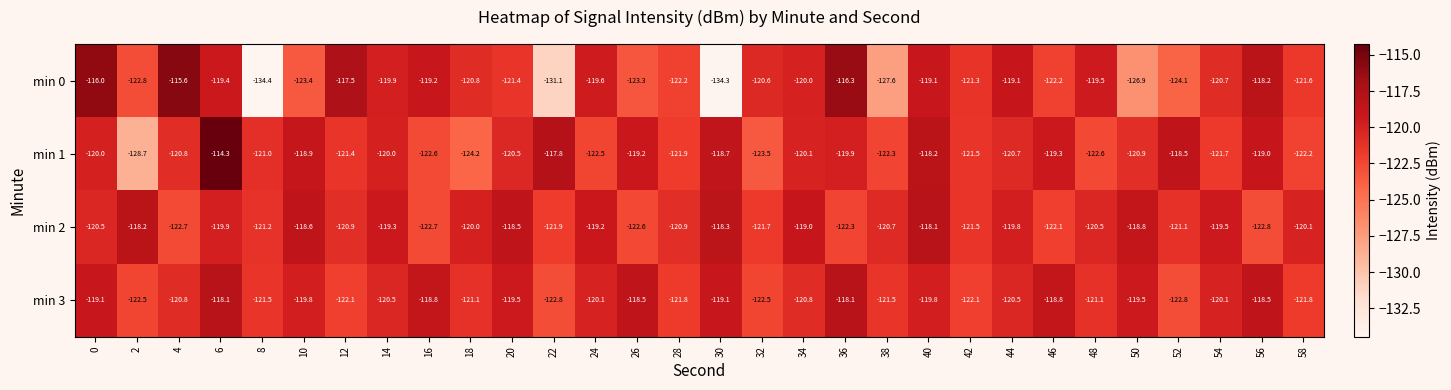

How many series are shown in this chart?

4